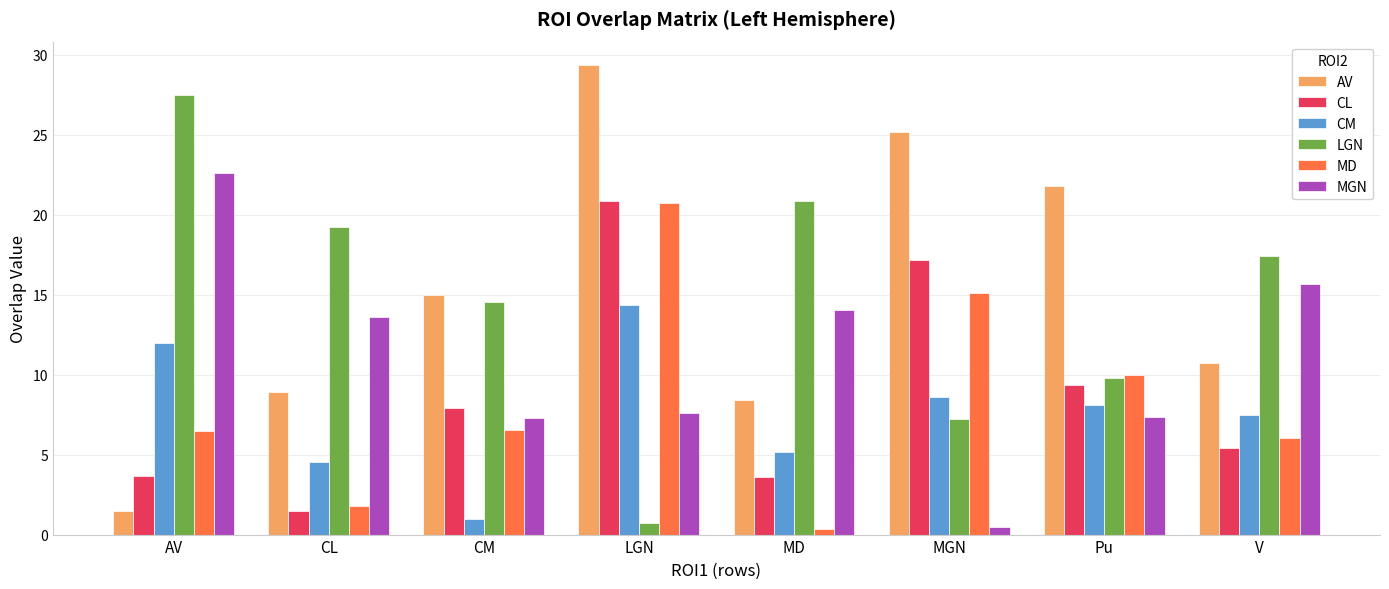

Which category has the lowest value in the LGN series?

LGN